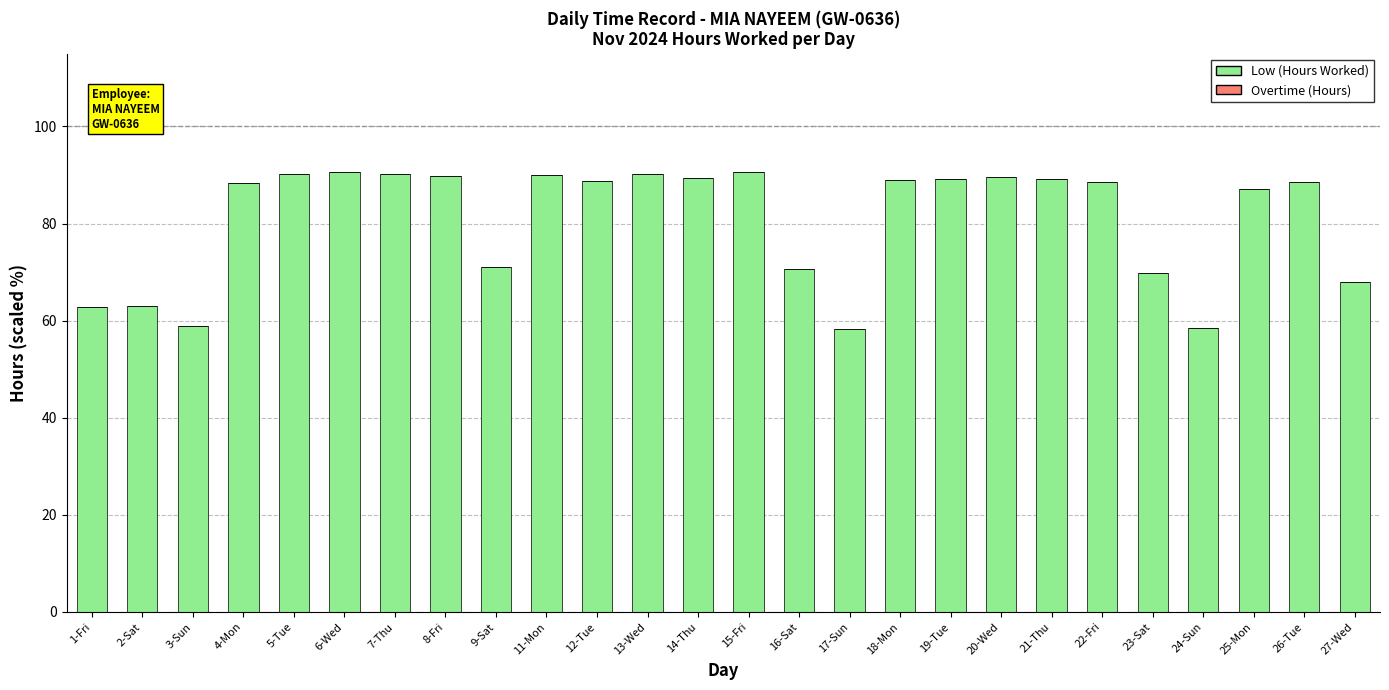

What is the minimum value shown in the chart?

58.3